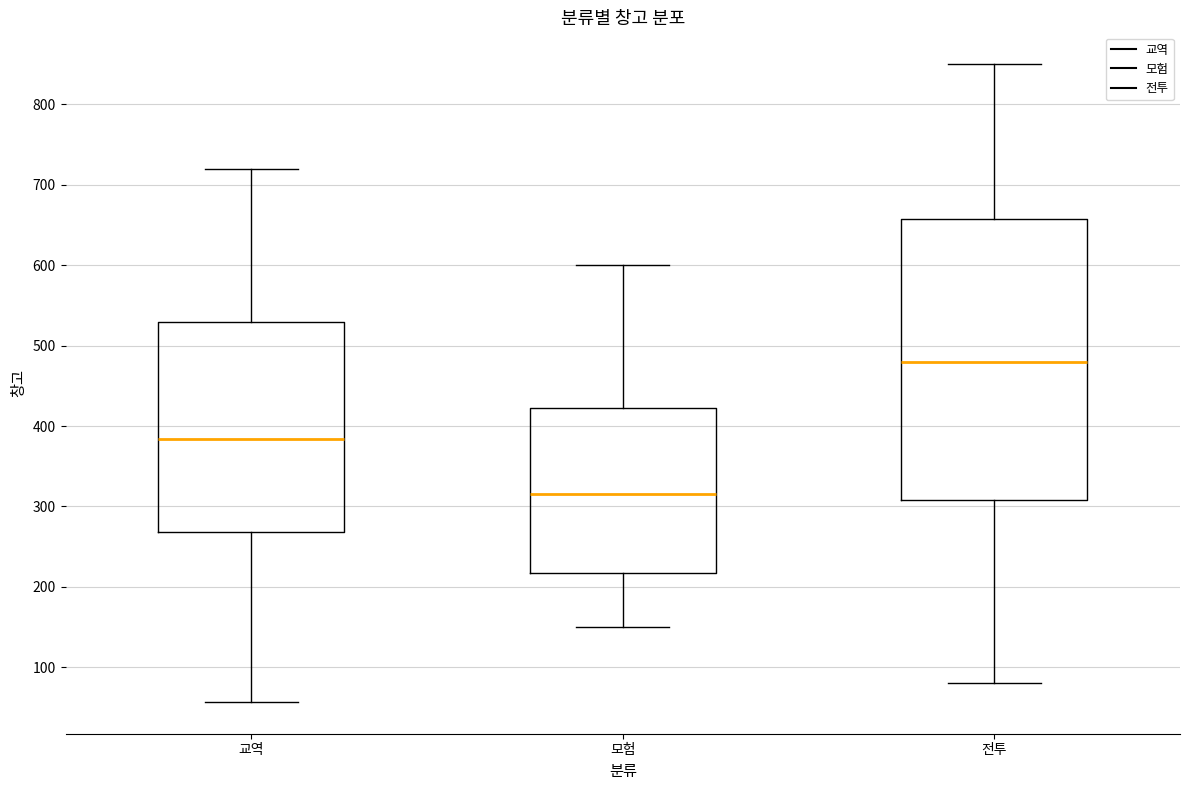

Which box's median line is the lowest?

모험